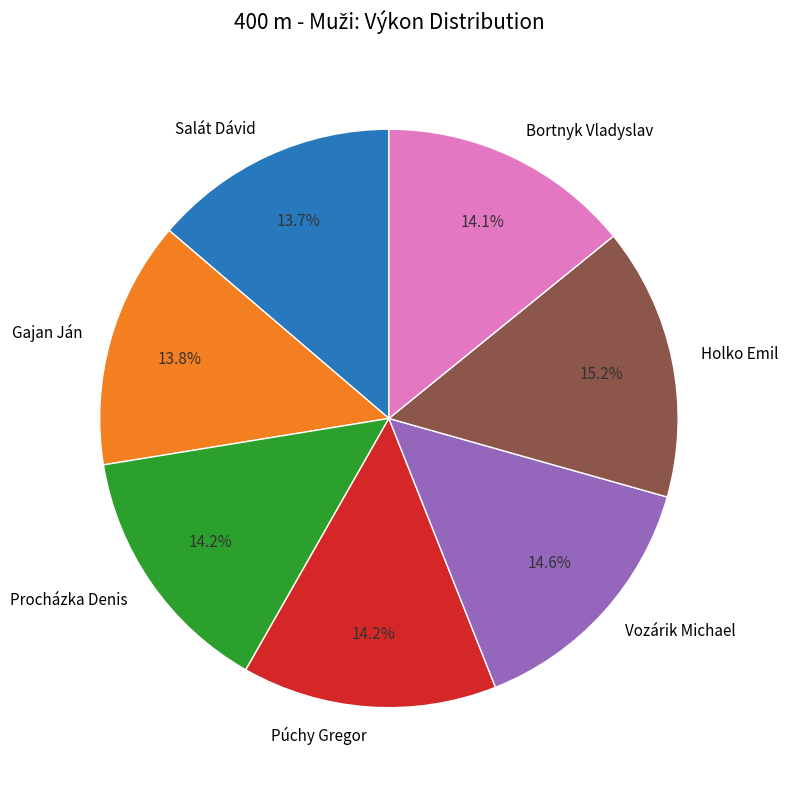

Is there any slice that represents more than half of the pie?

No